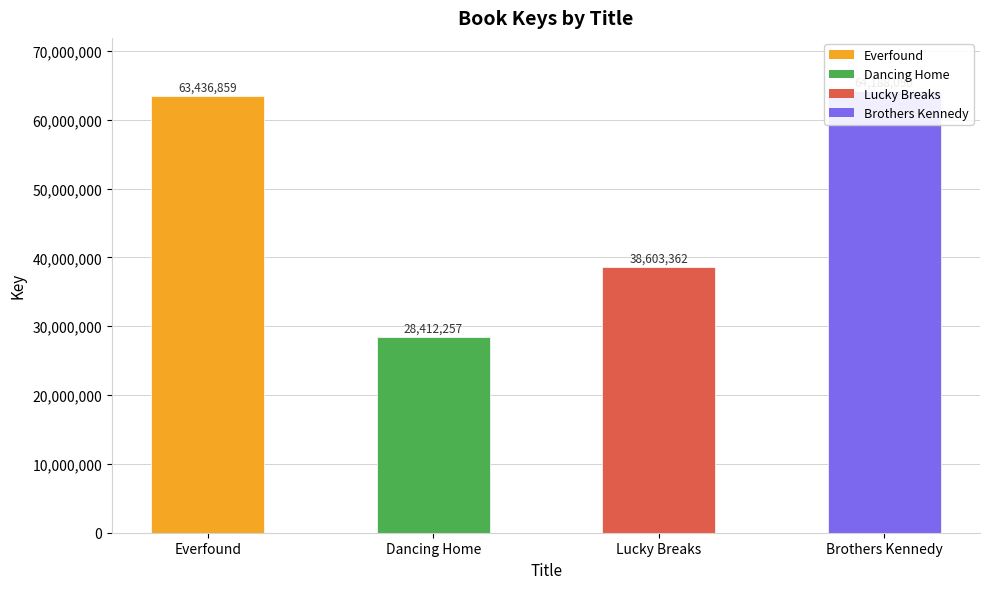

How many distinct data groups are displayed?

1